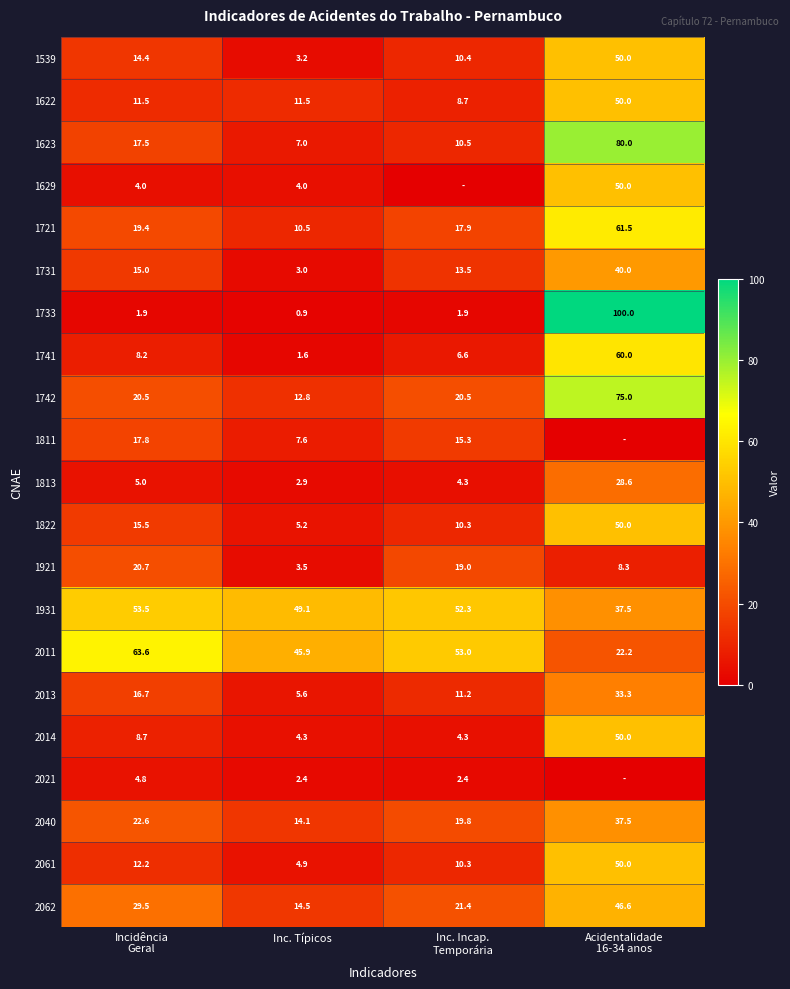

Rank the series at Inc. Típicos from lowest to highest value.

1733, 1741, 2021, 1813, 1731, 1539, 1921, 1629, 2014, 2061, 1822, 2013, 1623, 1811, 1721, 1622, 1742, 2040, 2062, 2011, 1931